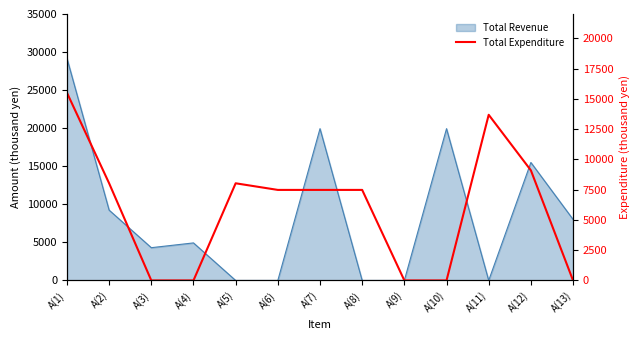

What is the sum of all values?

76743